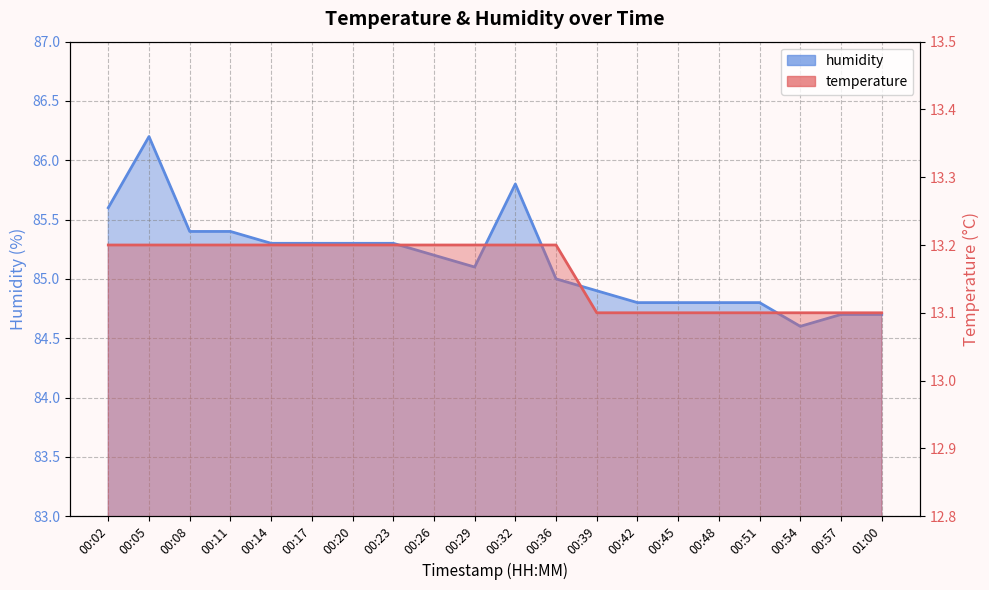

Is it true that humidity equals 84.8 at 00:51?

True